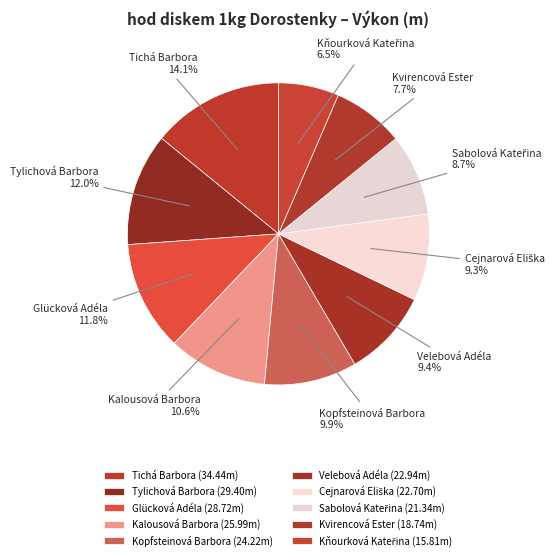

How many slices are in this pie chart?

10